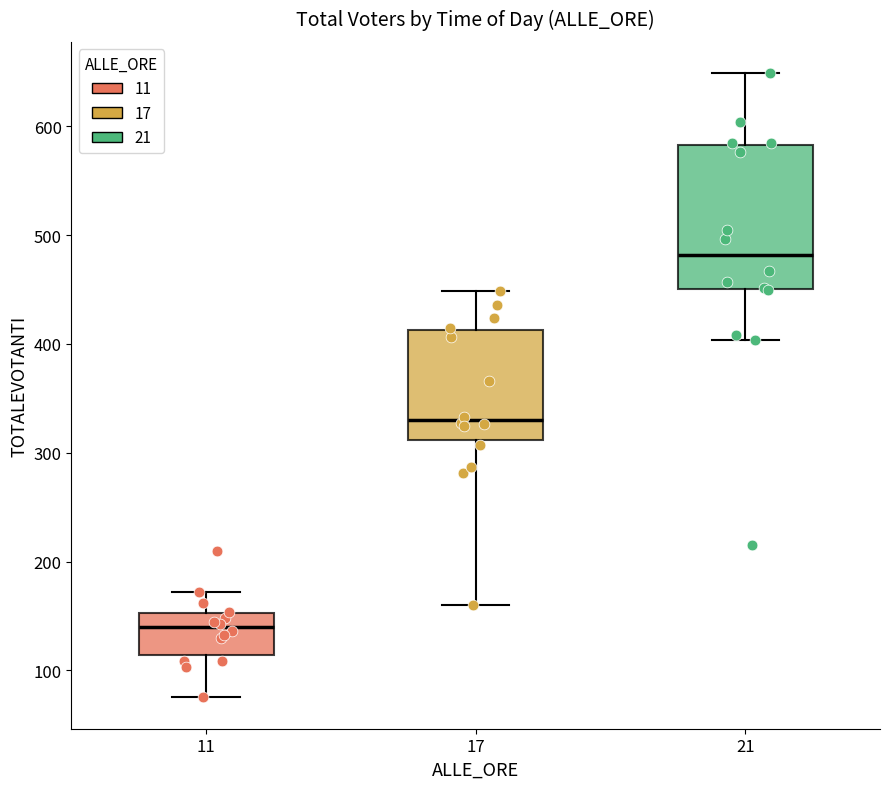

Where does the upper whisker of the box at x = 21 end on the y-axis? The values are not printed on the chart, so give them approximately, as read against the axis.

650